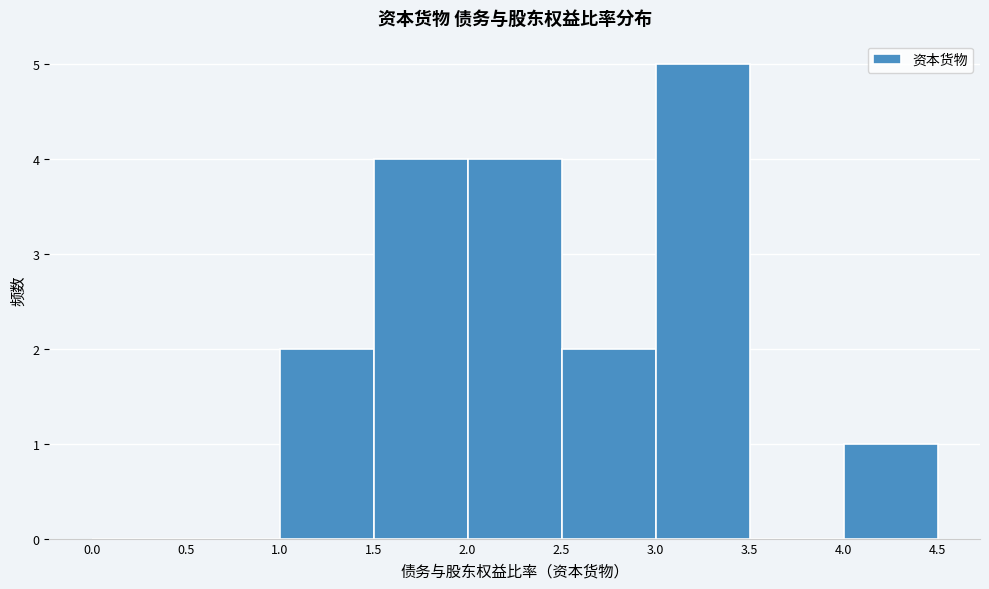

Reading left to right, transcribe this chart: for each bar, give the range it covers on the x-axis and its height. The values are not printed on the chart, so give them approximately, as read against the axis.

0.0 to 0.5: 0
0.5 to 1.0: 0
1.0 to 1.5: 2
1.5 to 2.0: 4
2.0 to 2.5: 4
2.5 to 3.0: 2
3.0 to 3.5: 5
3.5 to 4.0: 0
4.0 to 4.5: 1